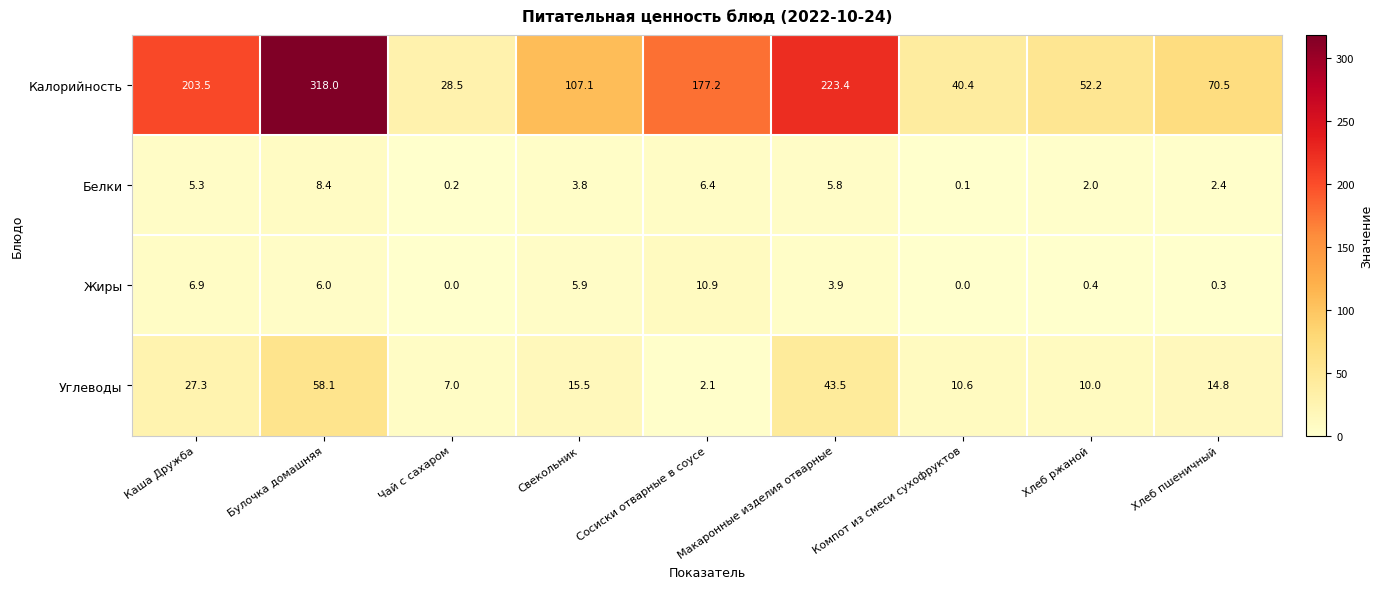

Between Сосиски отварные в соусе and Макаронные изделия отварные, which series saw the biggest shift?

Калорийность